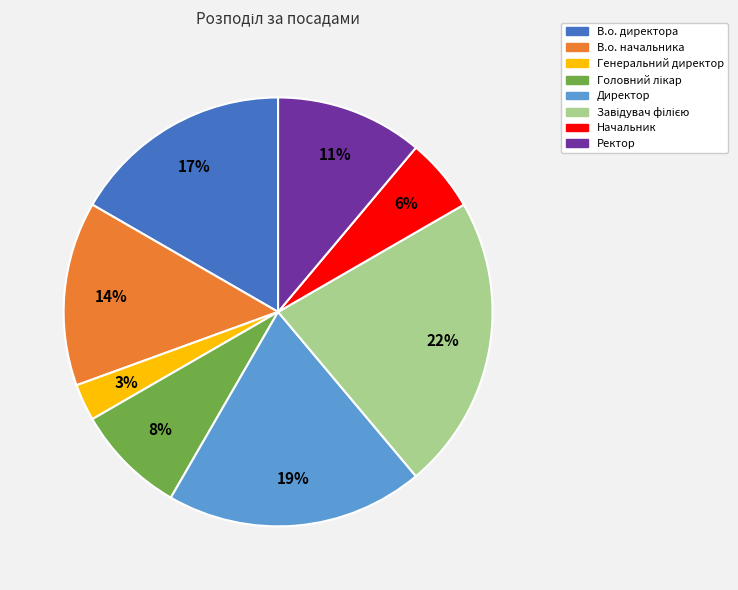

To the nearest percent, what is the difference between the largest and smallest slice percentages?

19%